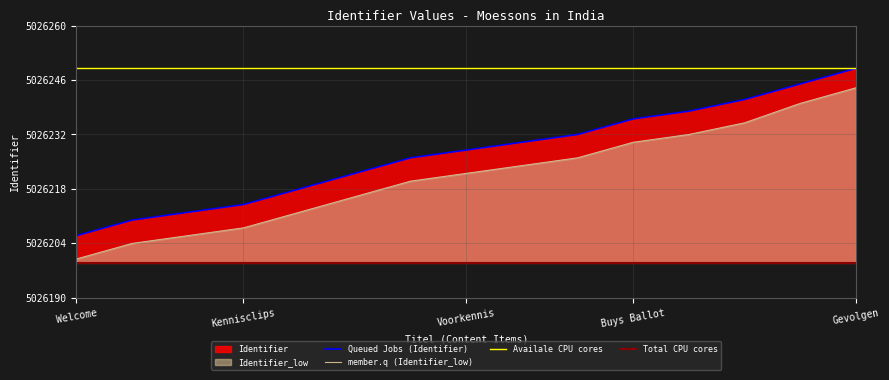

Between Kennisclips and Corioliseffect, which series saw the biggest shift?

Identifier